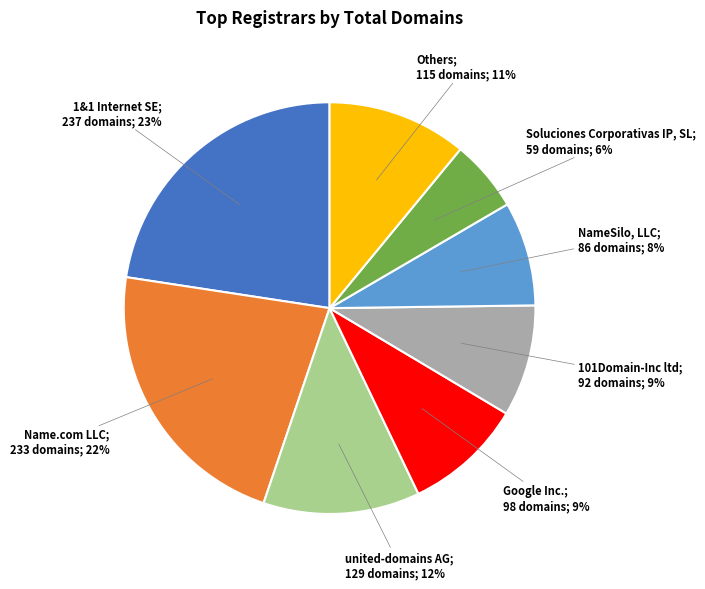

To the nearest percent, what is the difference between the largest and smallest slice percentages?

17%